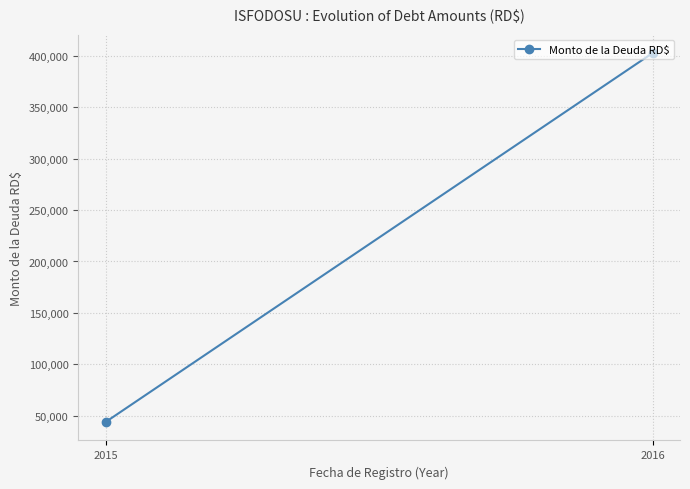

Which label corresponds to the largest value in the chart?

2016